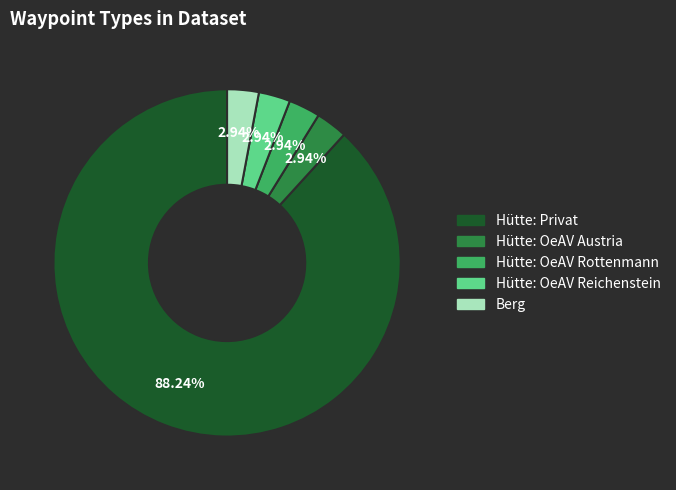

Is there any slice that represents more than half of the pie?

Yes